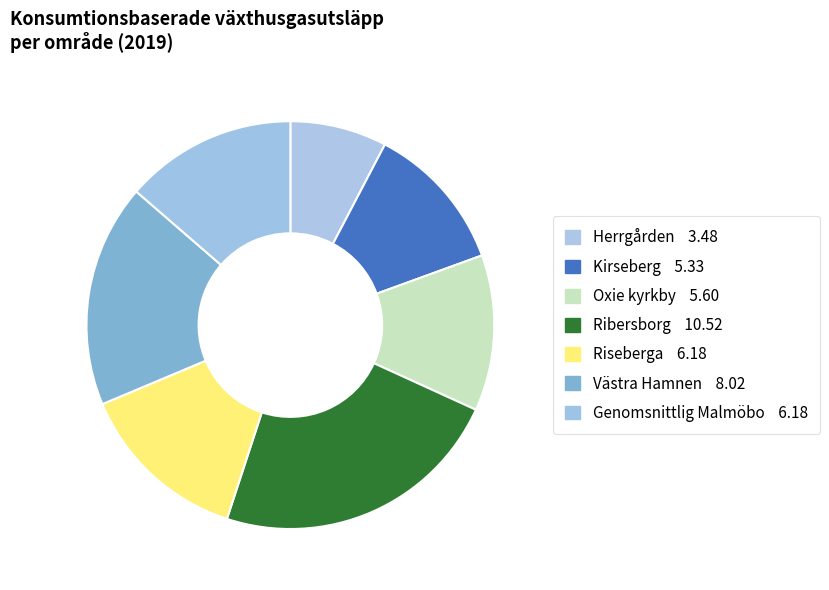

What is the change in value from Herrgården to Riseberga?

+2.7